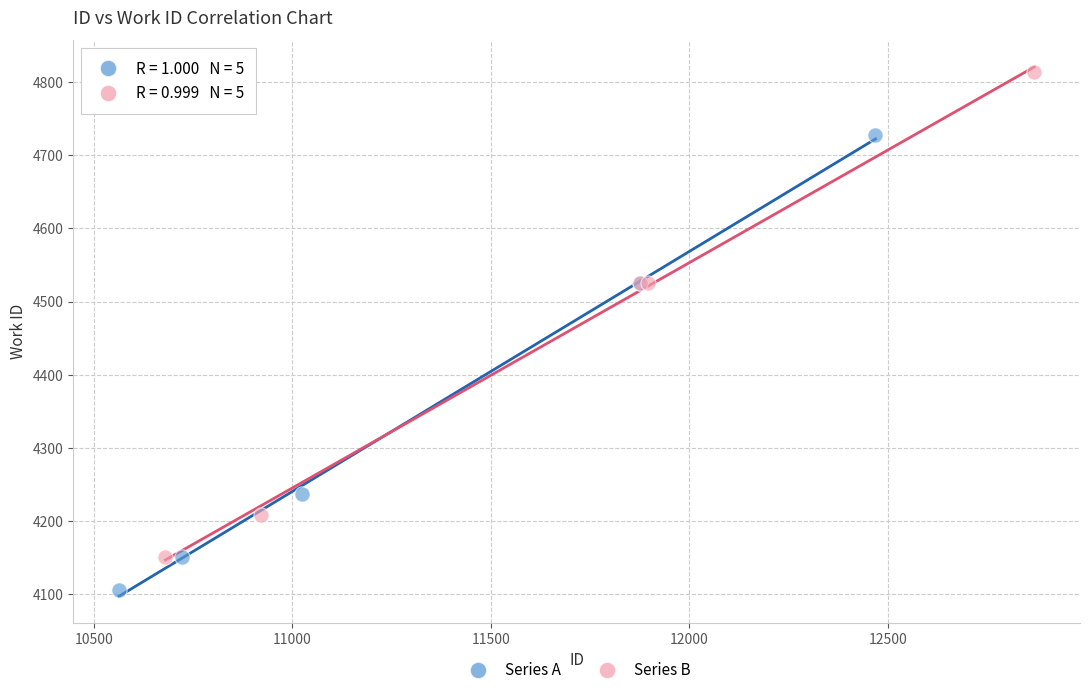

Which series contains the lowest Y value?

Series A